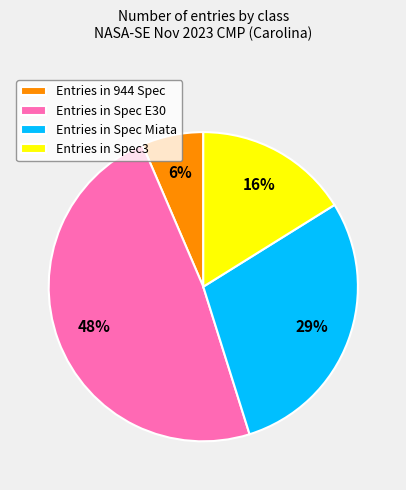

To the nearest percent, what portion does Entries in Spec E30 represent?

48%